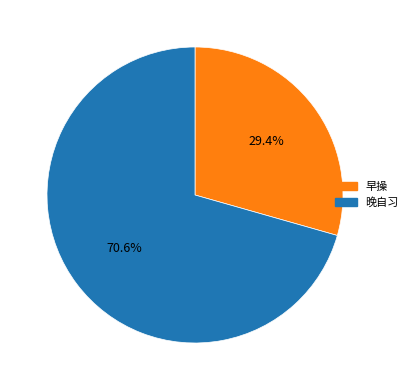

The 早操 slice represents 17% of the pie. True or false?

False